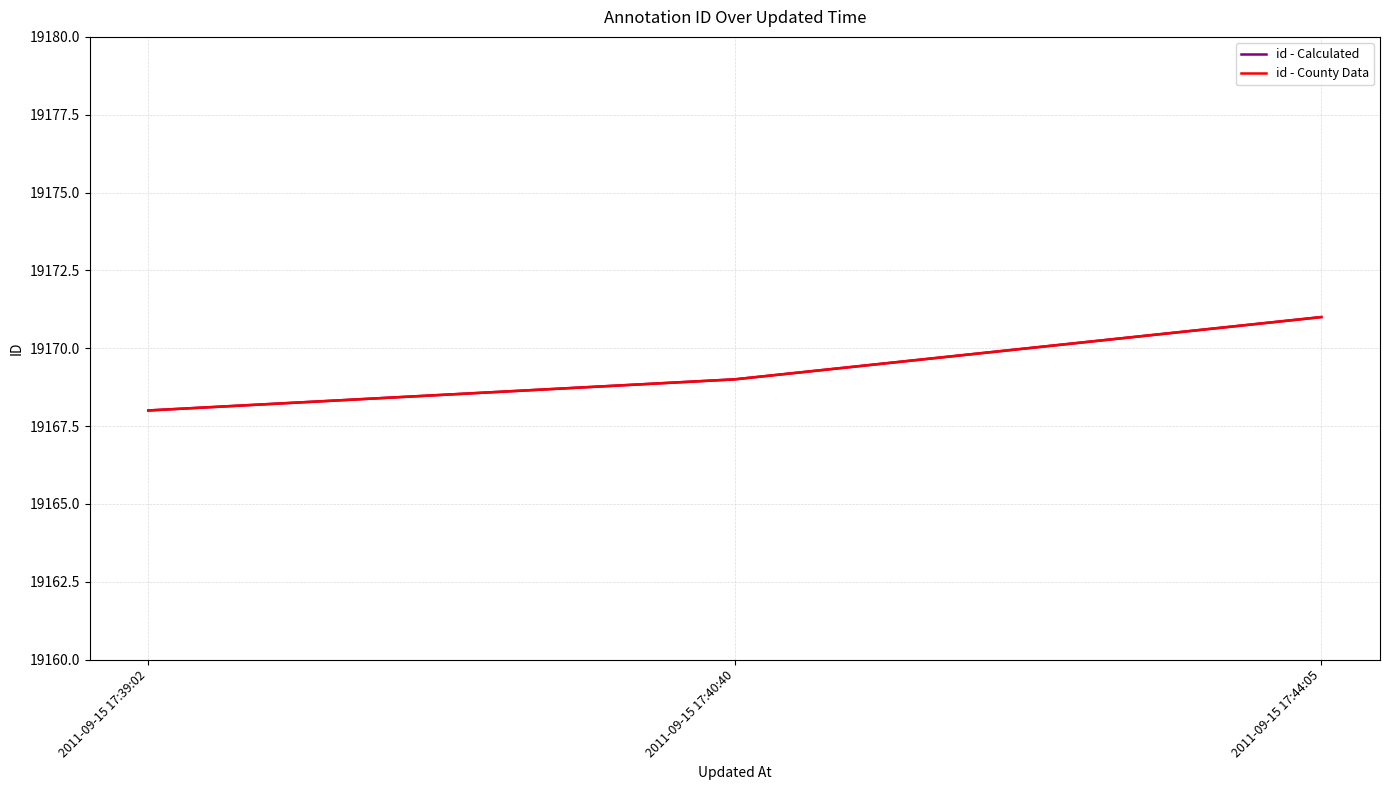

Does the chart display data point markers on the line(s)?

No